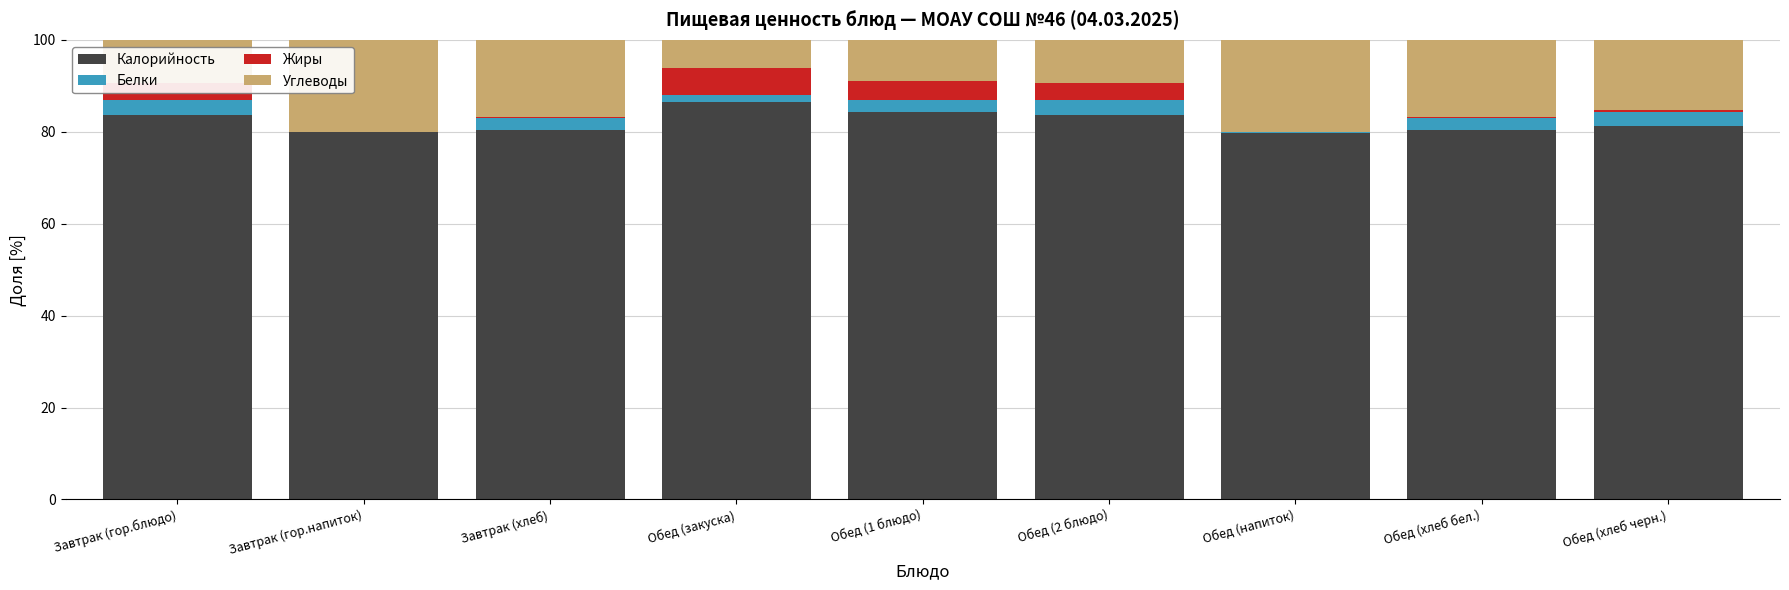

What is the total value across all series at Обед (2 блюдо)?

100.0